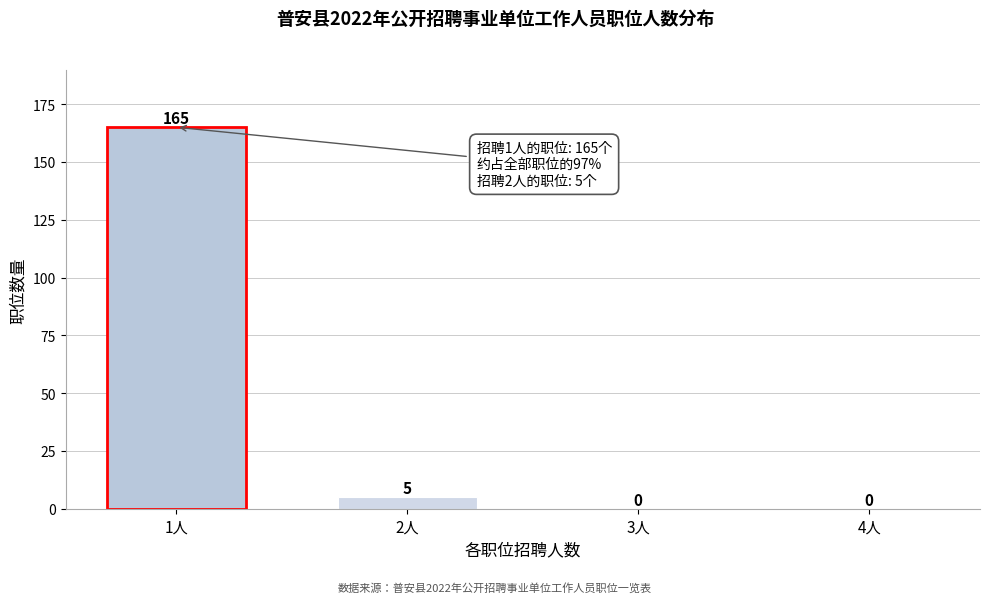

Reading left to right, what are all the values shown in this chart?

1人=165	2人=5	3人=0	4人=0